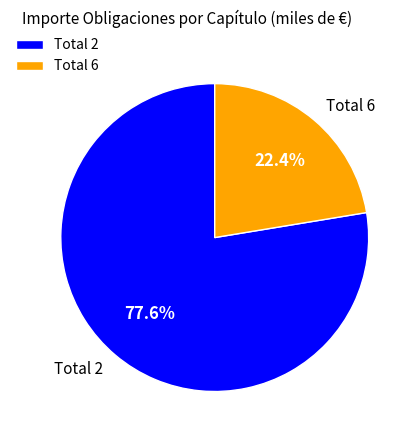

Does any single category account for the majority?

Yes